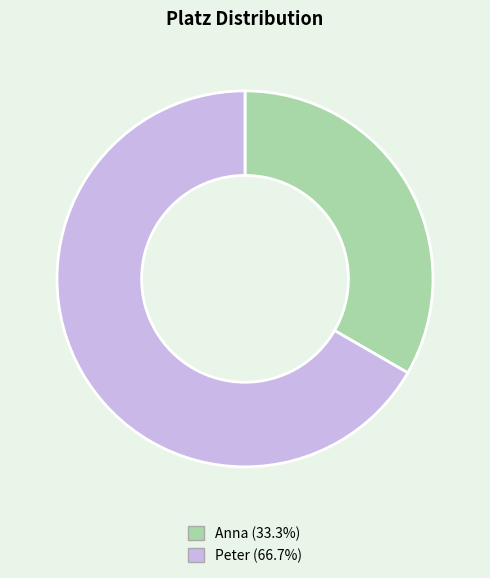

How many slices are in this pie chart?

2